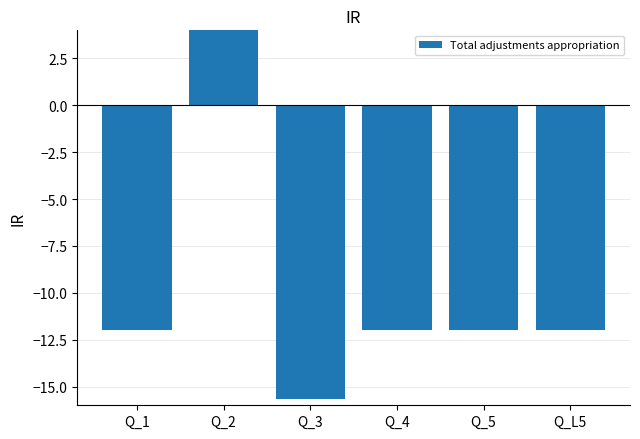

Rank the categories by value from lowest to highest.

Q_3, Q_1, Q_4, Q_5, Q_L5, Q_2